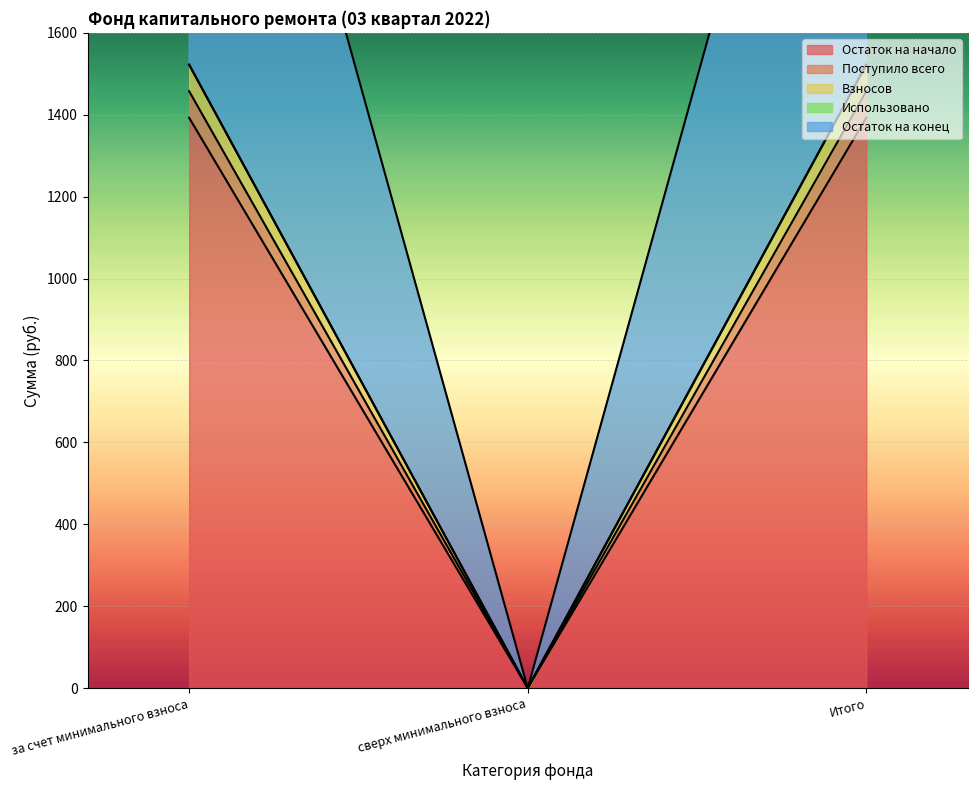

Which category has the lowest value across all series?

сверх минимального взноса